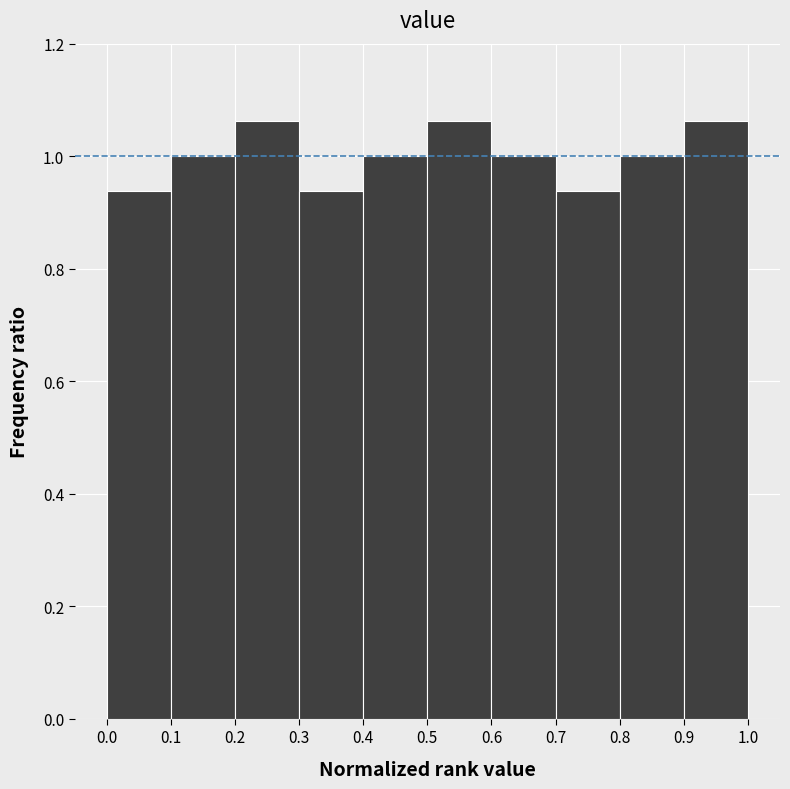

What is the height of the bar covering 0.2 to 0.3 on the x-axis? The values are not printed on the chart, so give them approximately, as read against the axis.

1.06